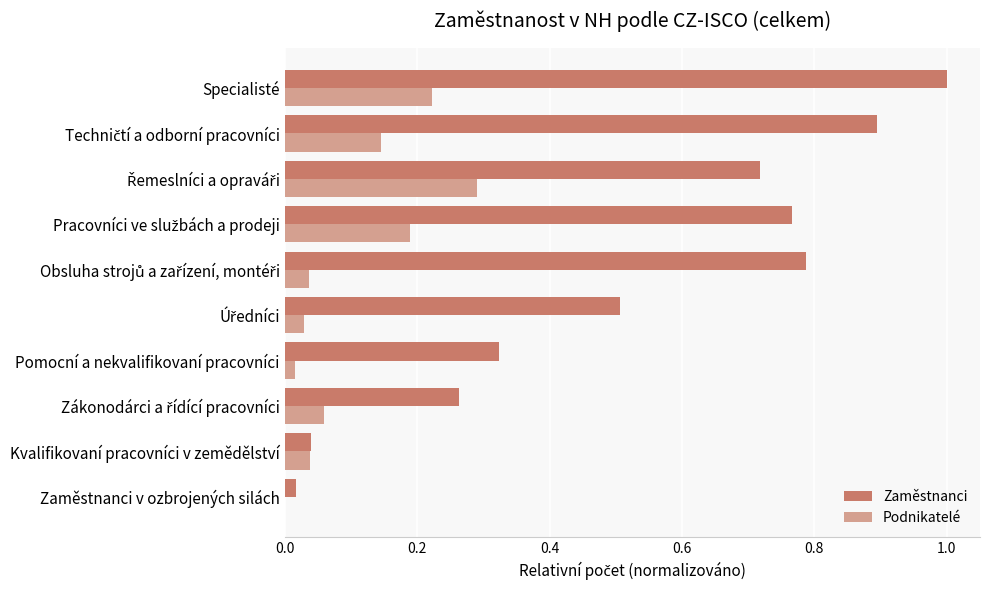

What are all the series names shown in the legend?

Zaměstnanci, Podnikatelé